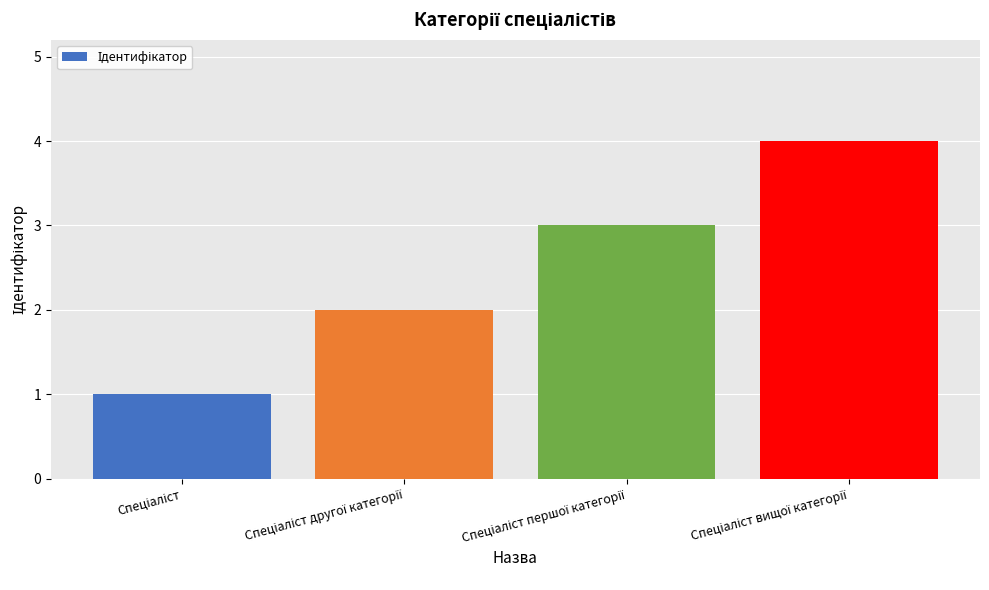

What is the difference between the maximum and minimum values?

3